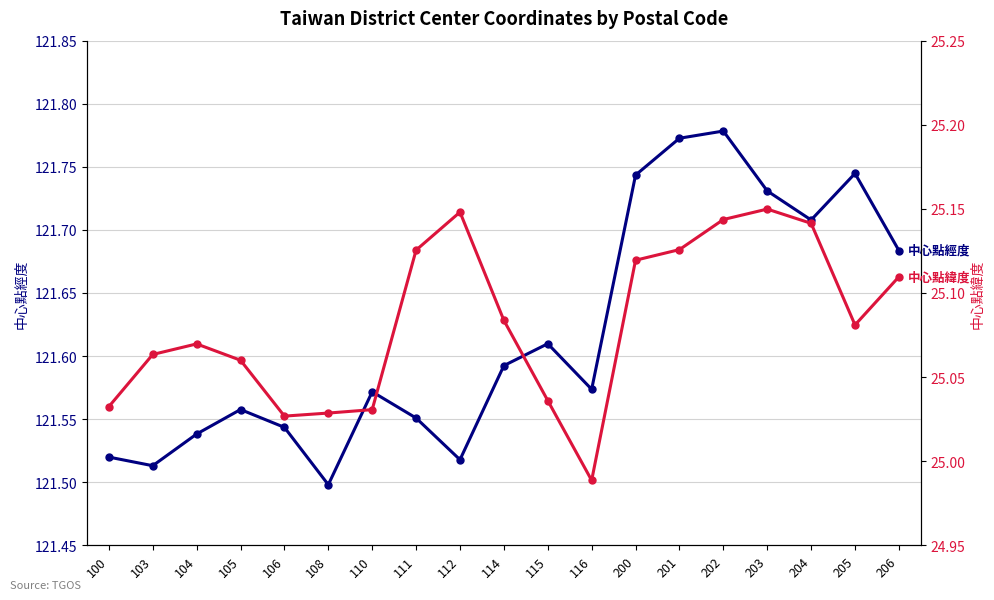

What is the total value across all series at 104?

146.6